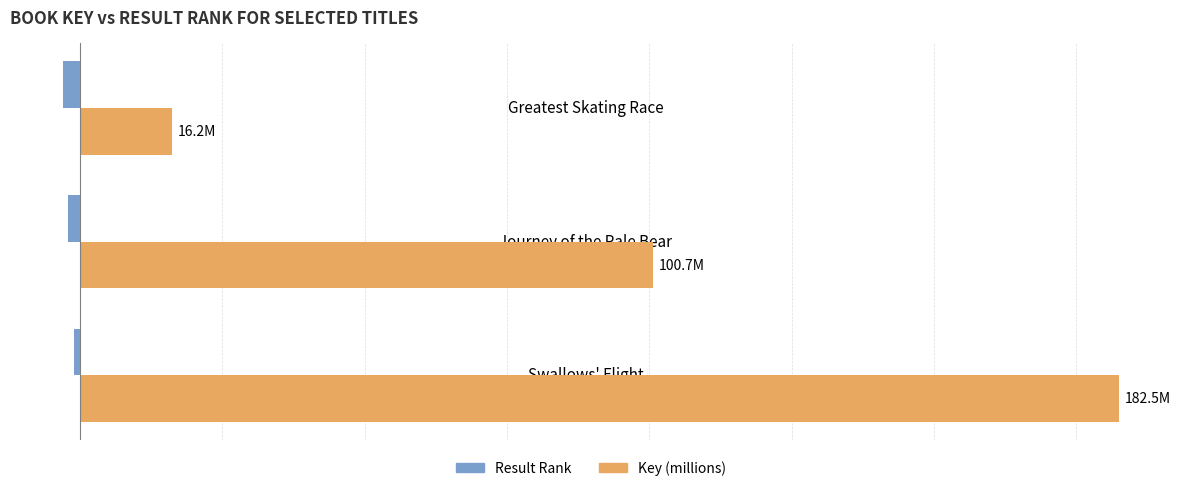

What are all the series names shown in the legend?

Result Rank, Key (millions)